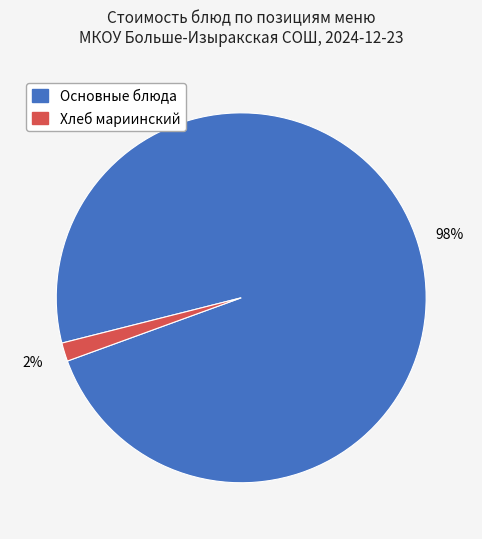

Does Хлеб мариинский account for over 50% of the chart?

No